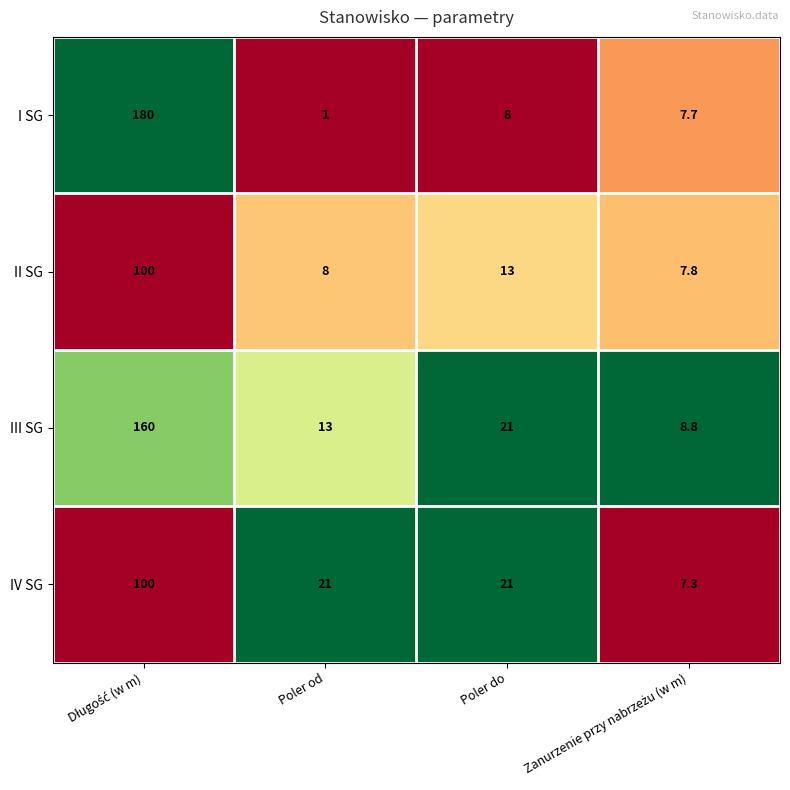

Which series has the largest total across all categories?

III SG